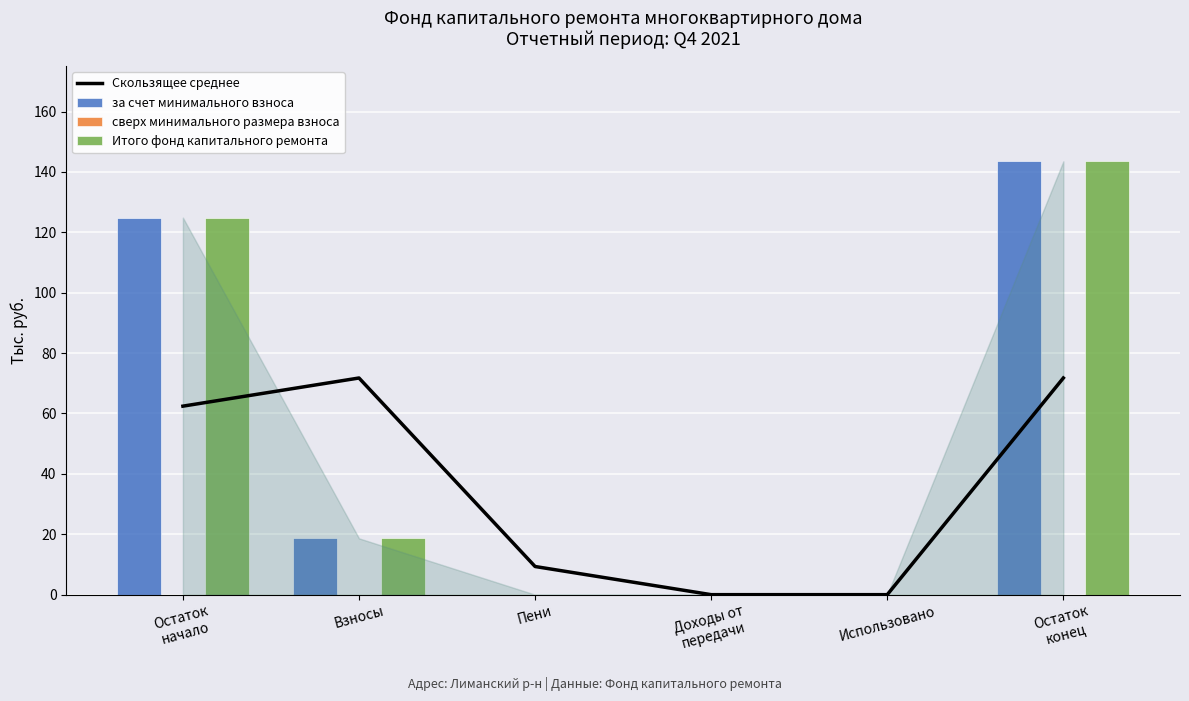

How many groups of bars are there?

6